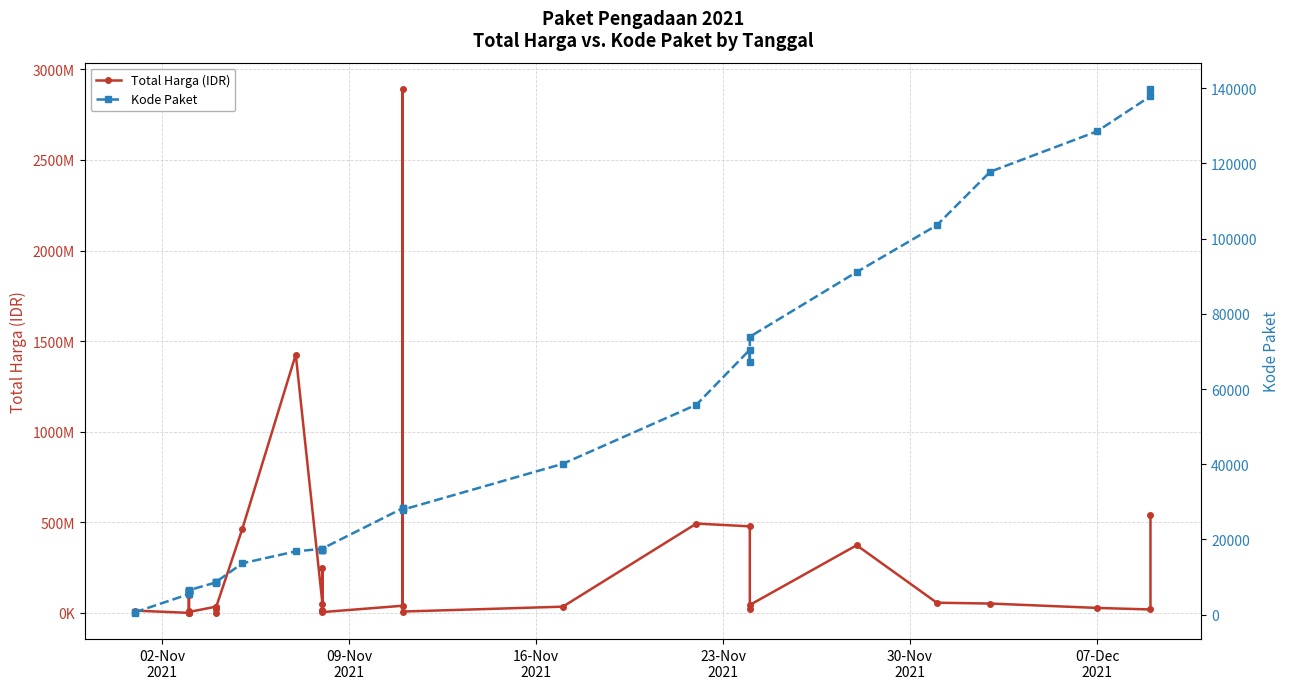

How many data points in Kode Paket are above 17272?

17